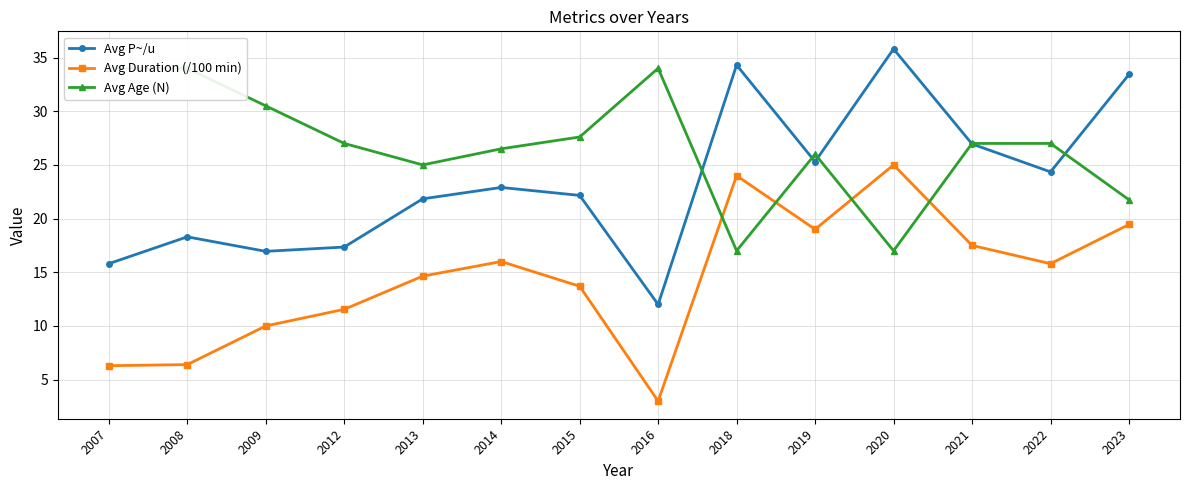

What is the sum of the Avg P~/u values at 2013 and 2008?

40.1